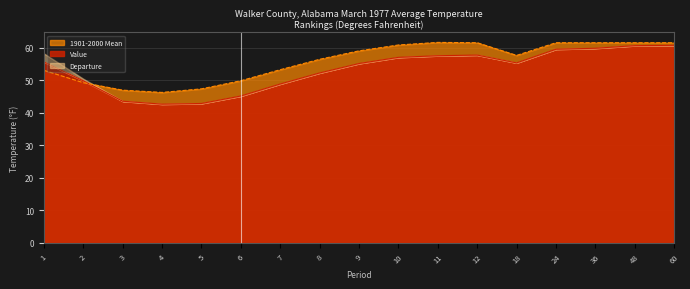

How many data points in 1901-2000 Mean are less than 57?

8